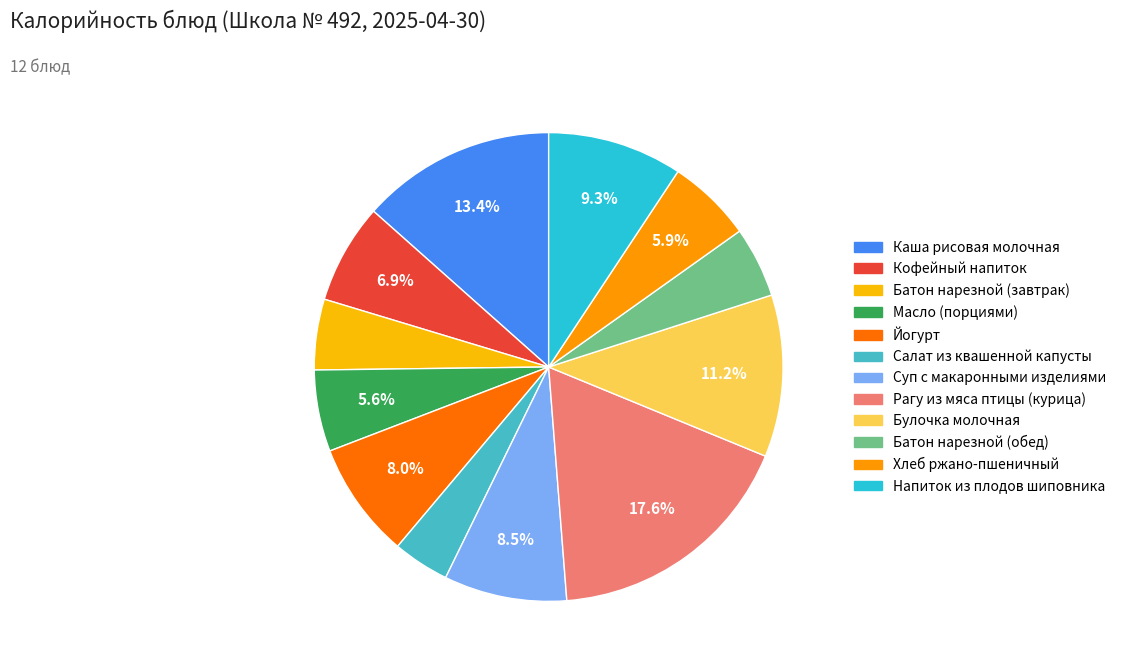

Which slice is the largest?

Рагу из мяса птицы (курица)